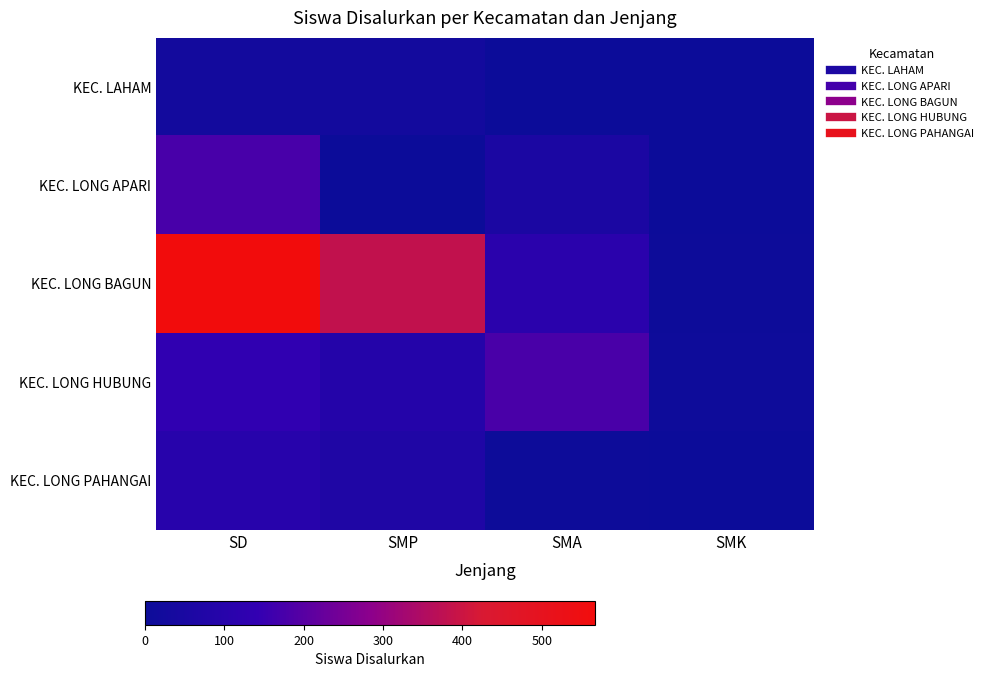

What is the total value across all series at SMA?

353